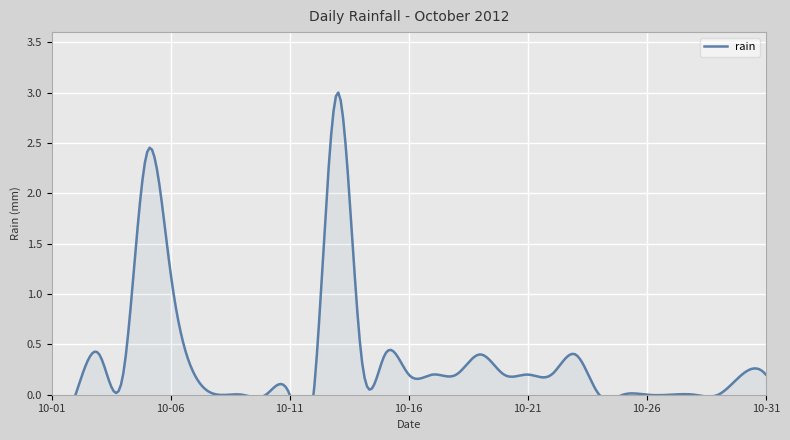

At which category does the data reach its first local valley?

2012-10-04